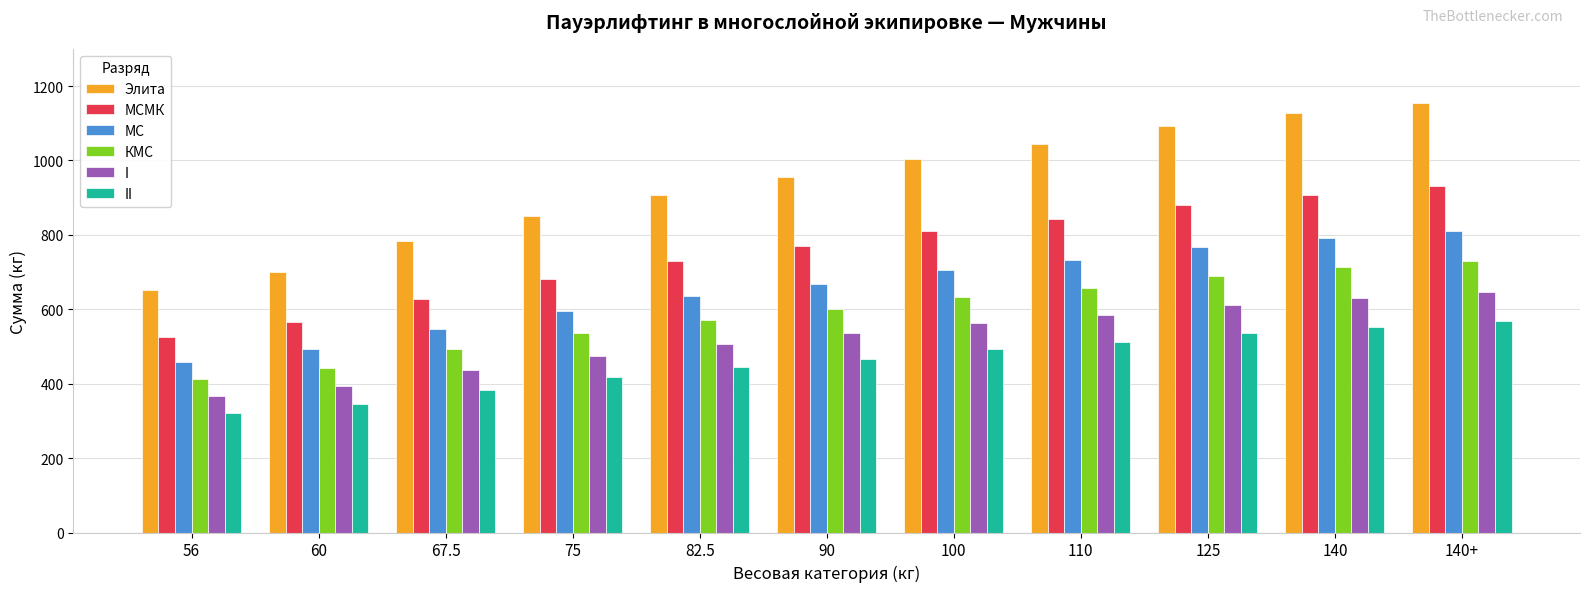

At which label does МС reach its peak?

140+